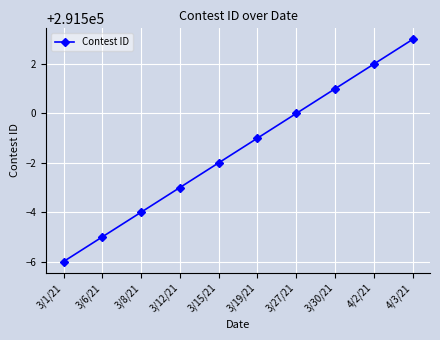

Between 3/1/21 and 3/15/21, which is larger?

3/15/21